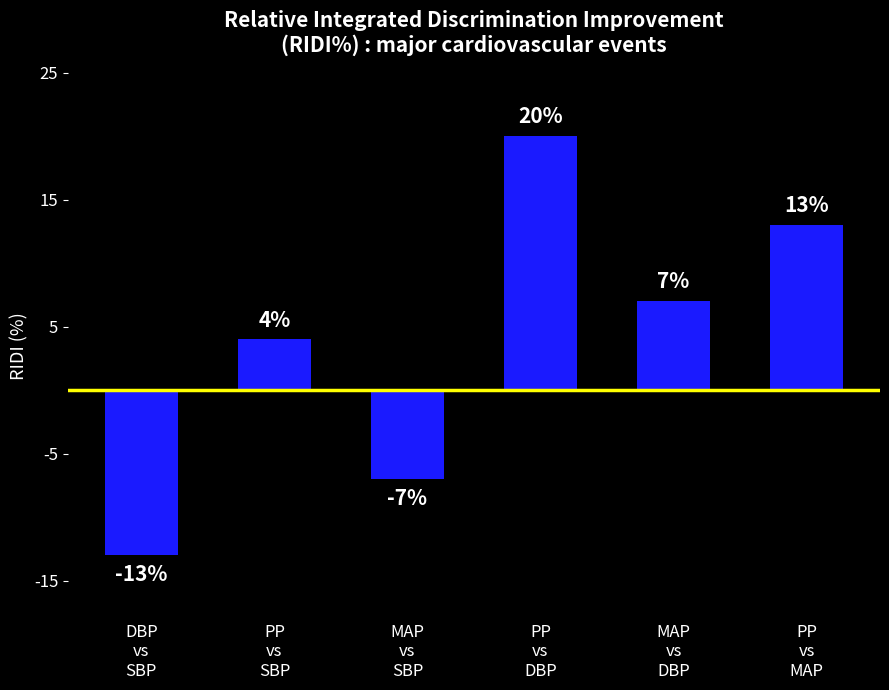

True or false: the data shows 7 at MAP
vs
DBP.

True